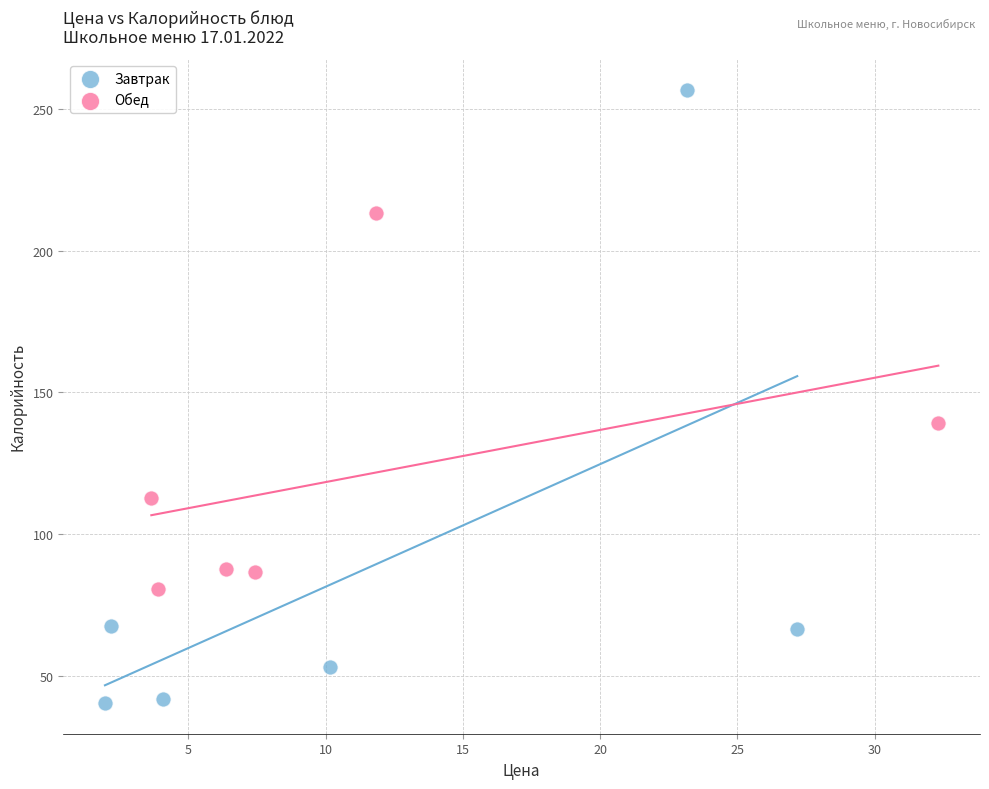

Which series has the largest Y range (max minus min)?

Завтрак